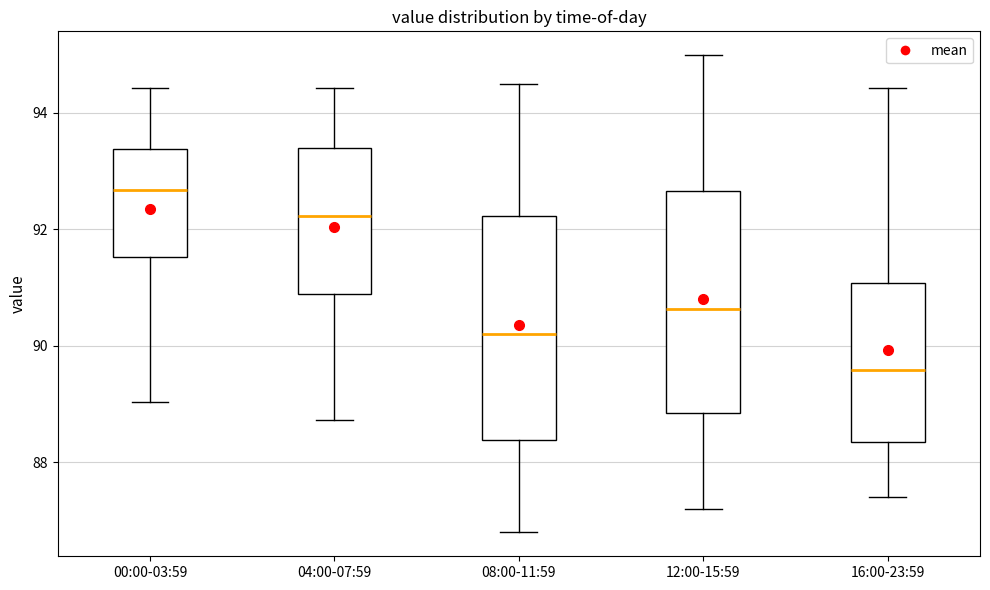

Where does the upper whisker of the box for 16:00-23:59 end on the y-axis? The values are not printed on the chart, so give them approximately, as read against the axis.

94.4